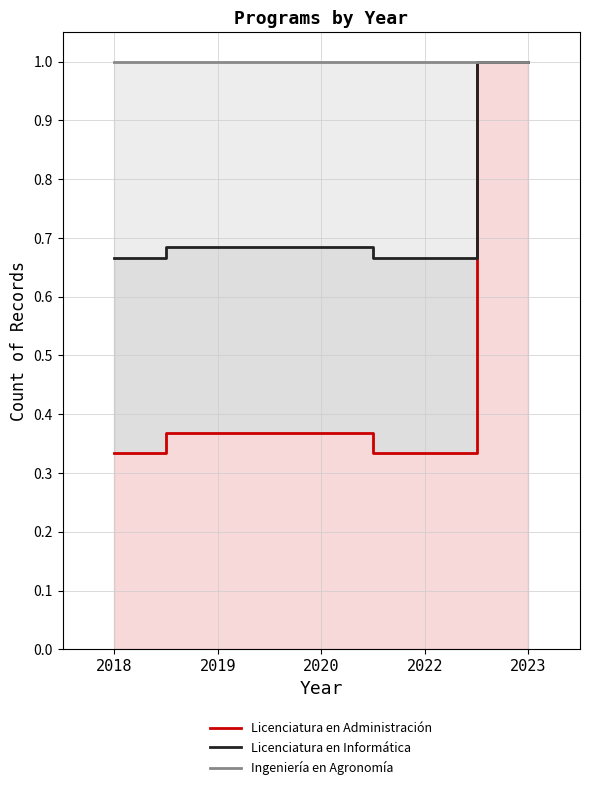

What is the value of the Licenciatura en Administración point at the 3rd from the left?

0.4